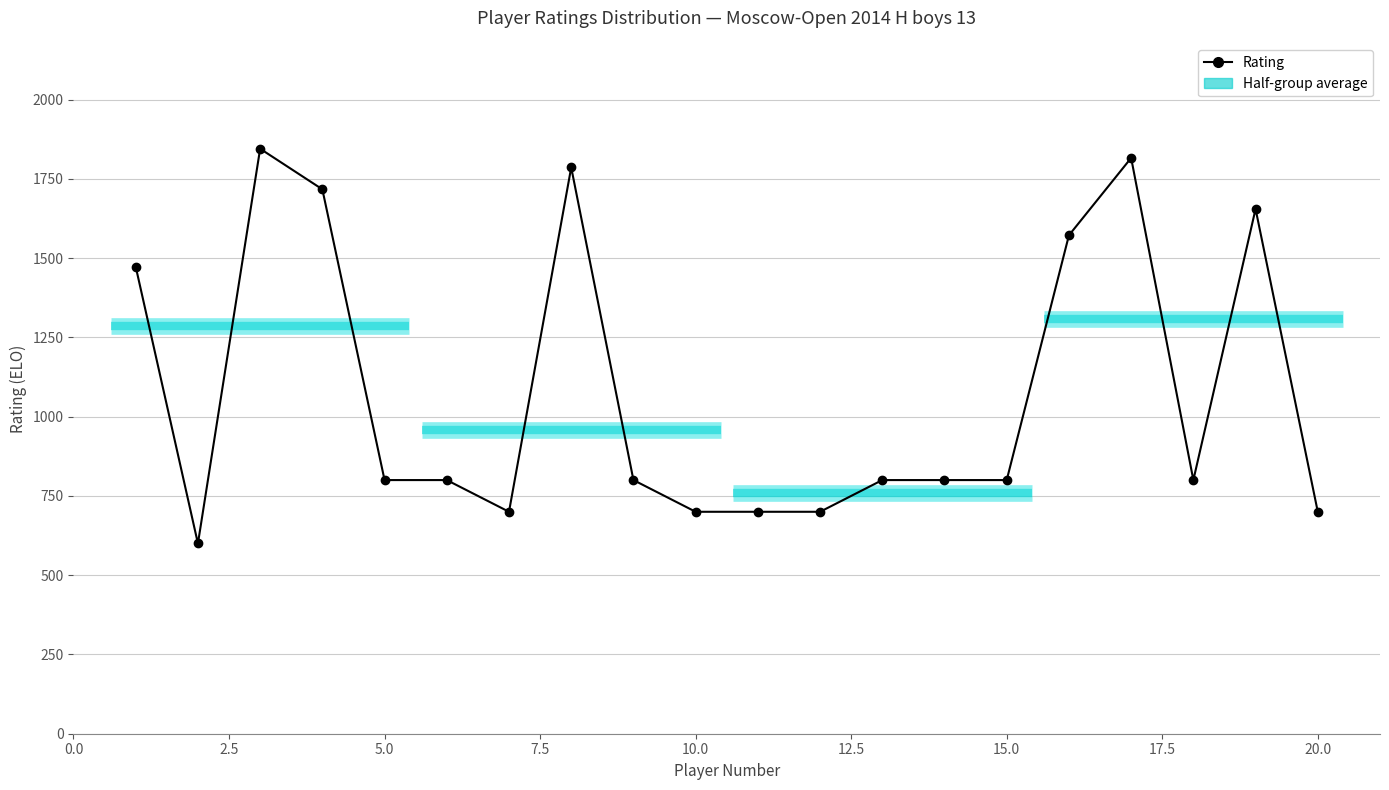

What is the value of the 9th point from the left?

800